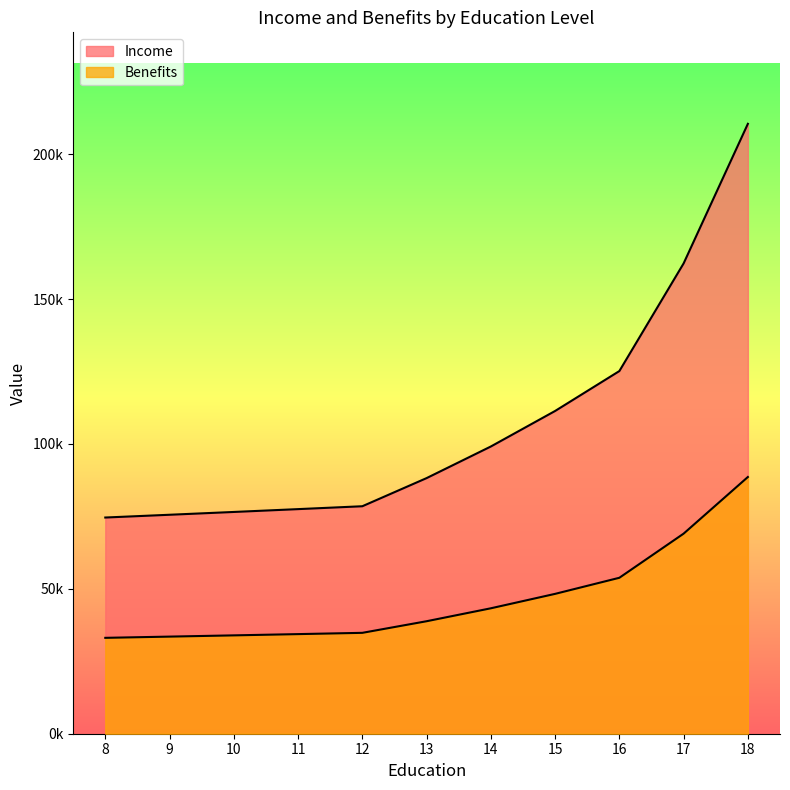

Is it true that Income equals 355851.9 at 18?

False